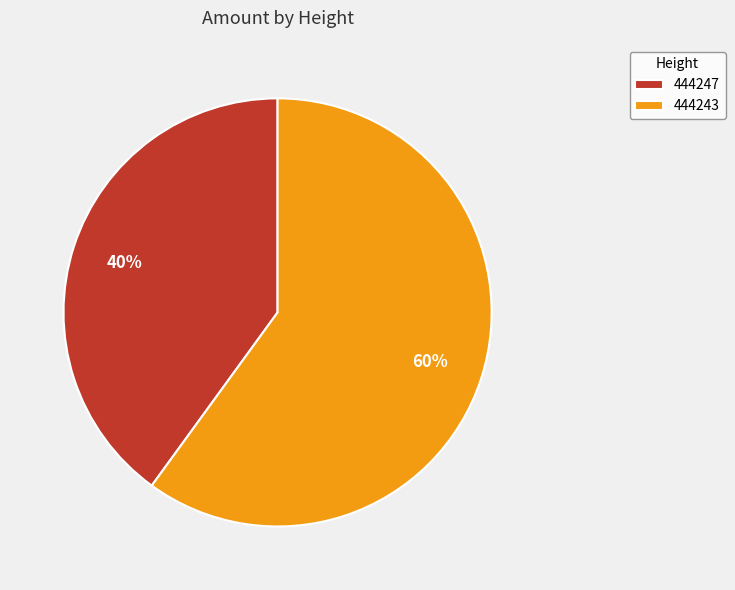

Between 444247 and 444243, which is larger?

444243